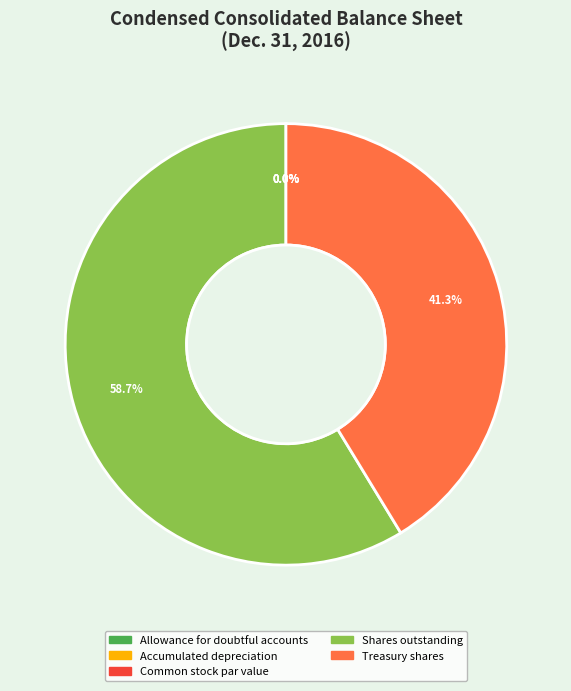

Does any single category account for the majority?

Yes